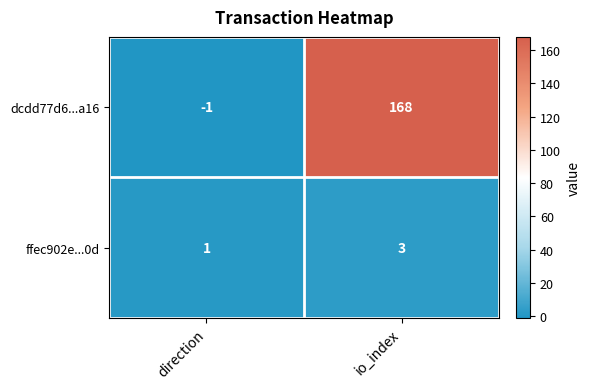

How many categories are shown in the chart?

2